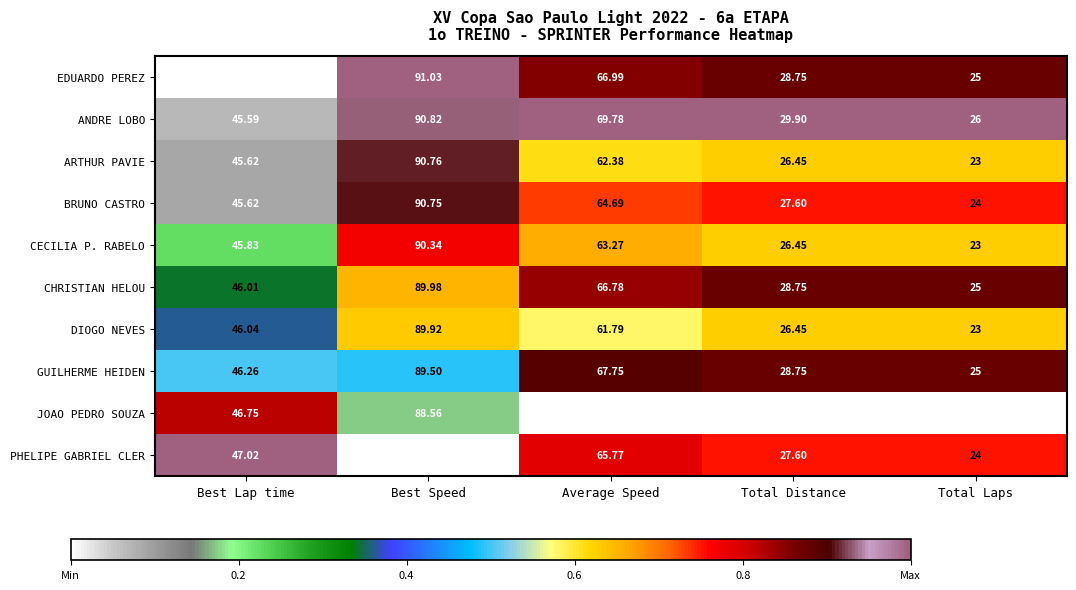

Which series has the widest spread of values?

JOAO PEDRO SOUZA